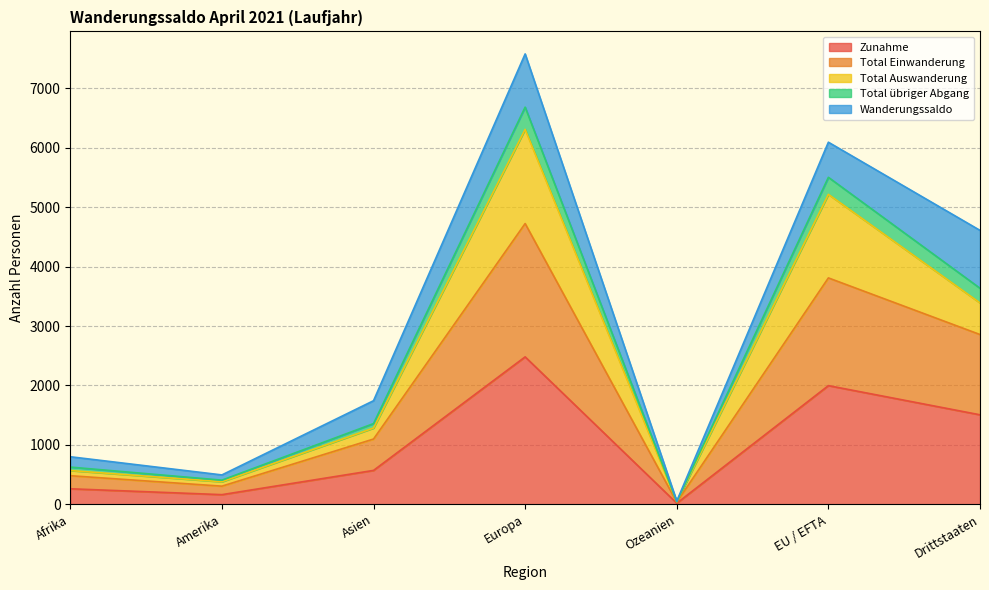

Is the value of Total übriger Abgang at Europa greater than the value of Zunahme at Asien?

Yes